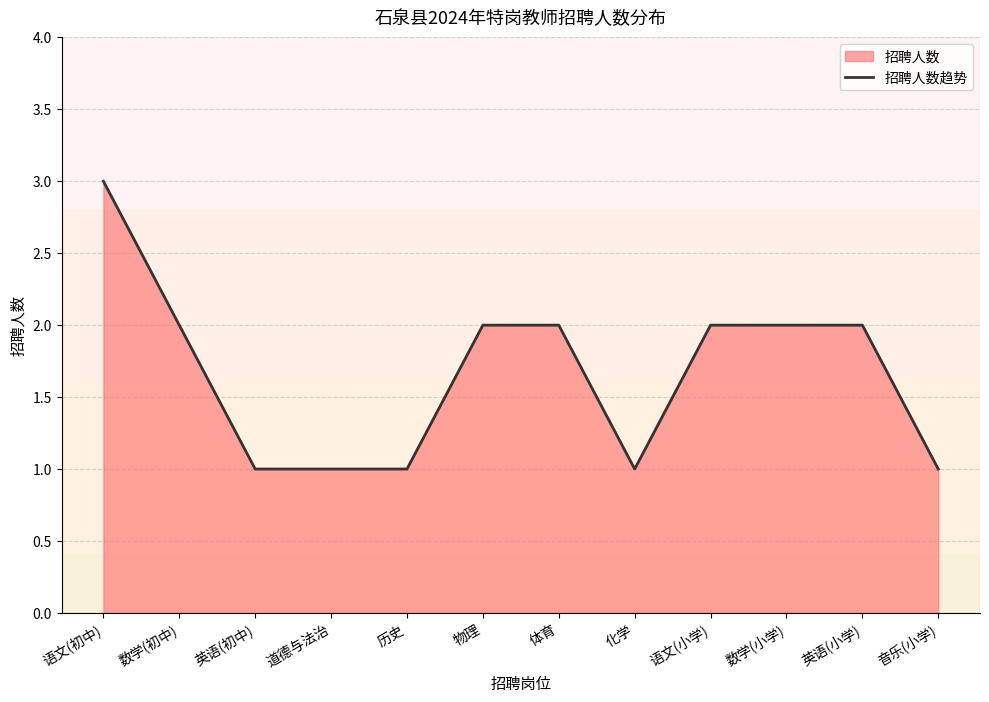

What is the difference between the values at 化学 and 物理?

1